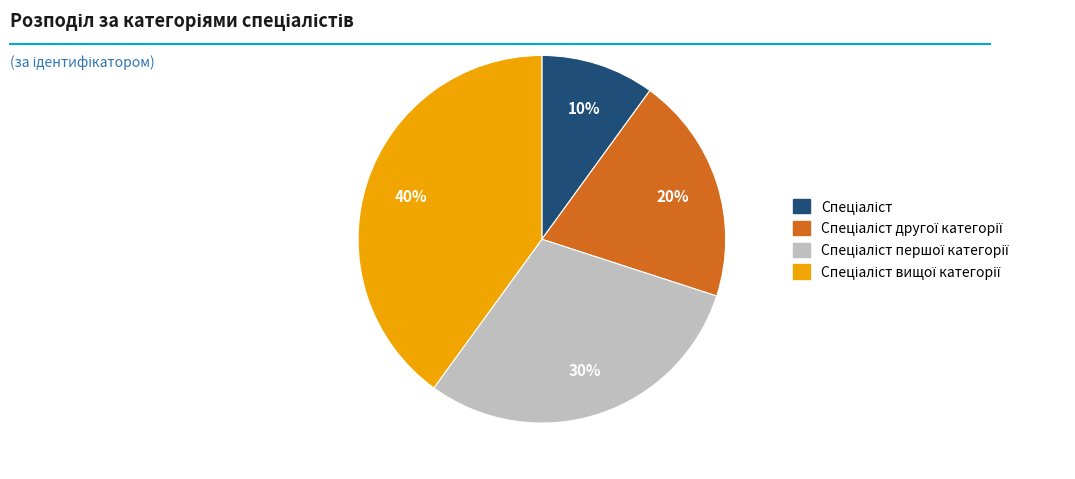

To the nearest percent, what is the average slice percentage?

25%